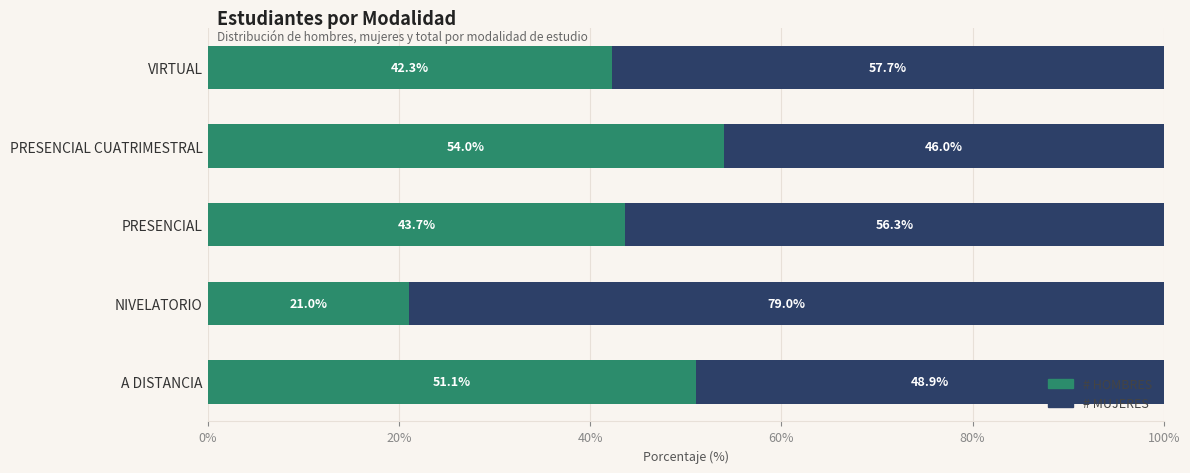

How many categories are shown in the chart?

5